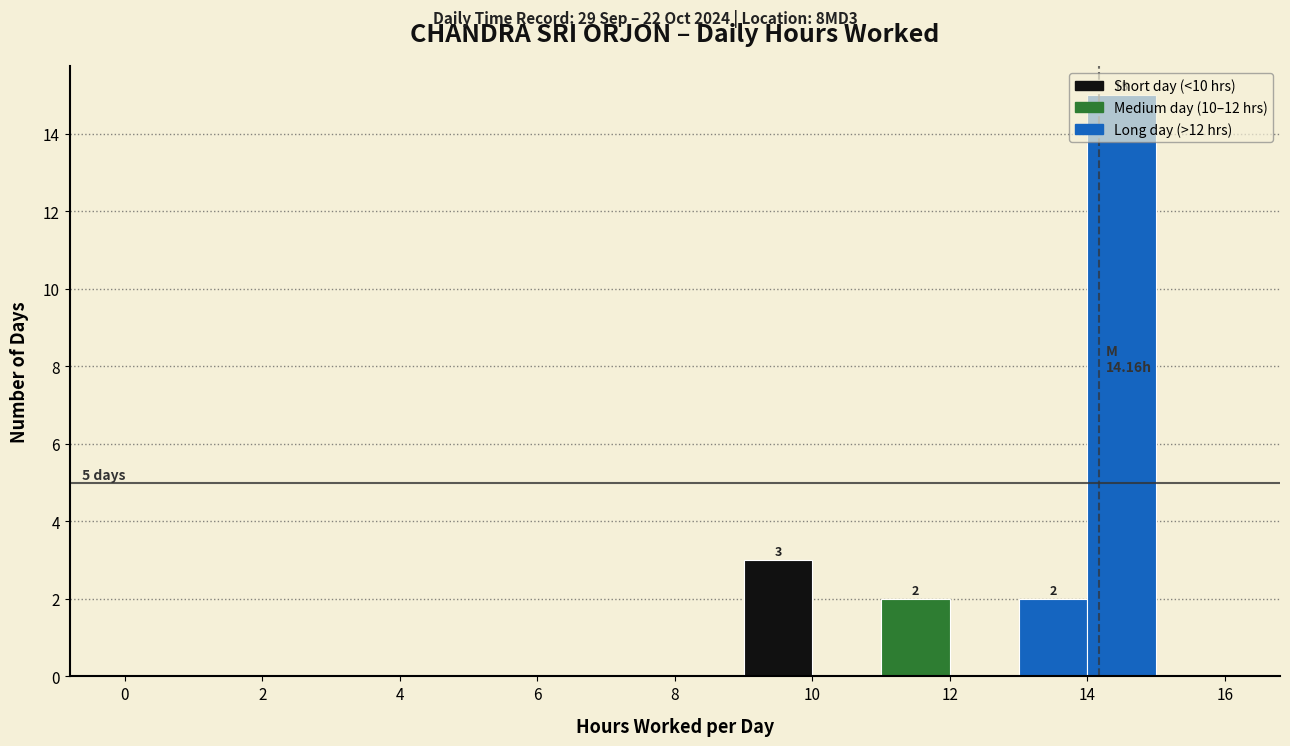

Which range on the x-axis has the tallest bar?

14 to 15